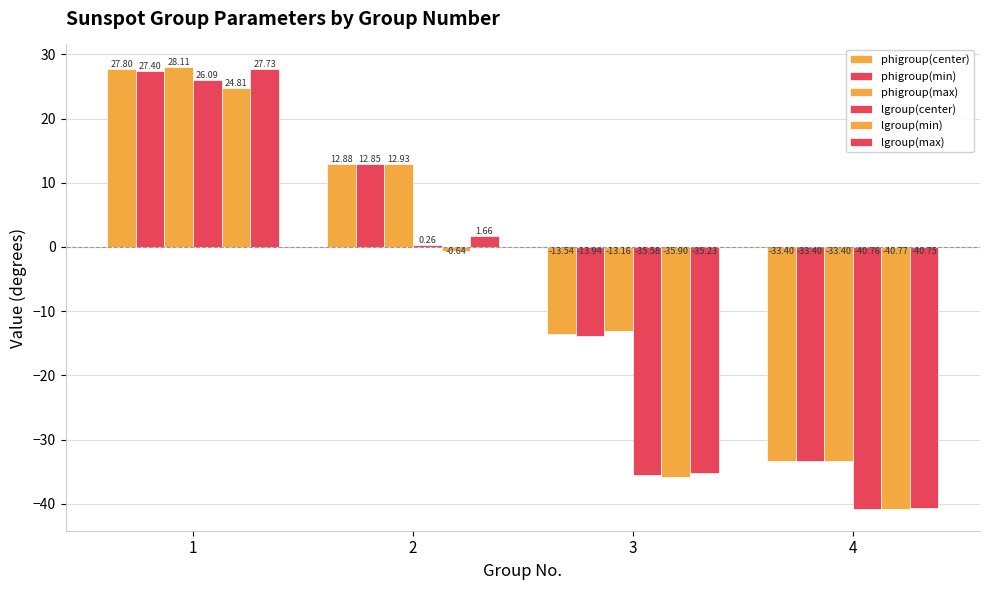

Which series has the largest range (max minus min)?

lgroup(max)